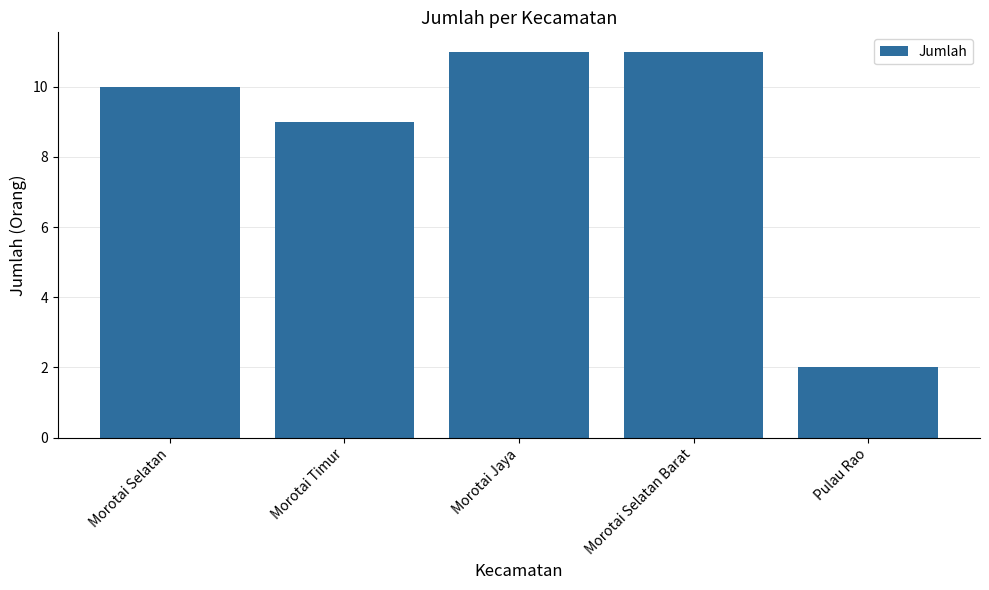

What value does the data have at Morotai Selatan Barat?

11